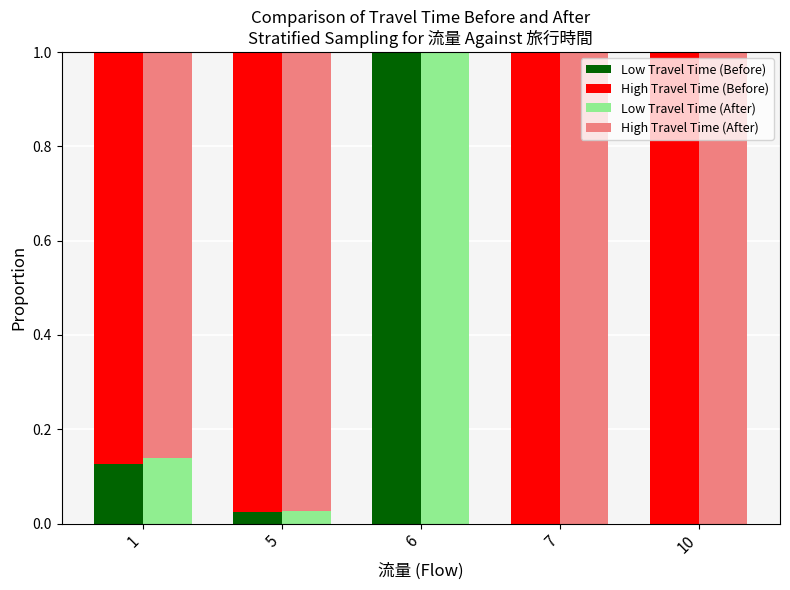

How many groups of bars are there?

5